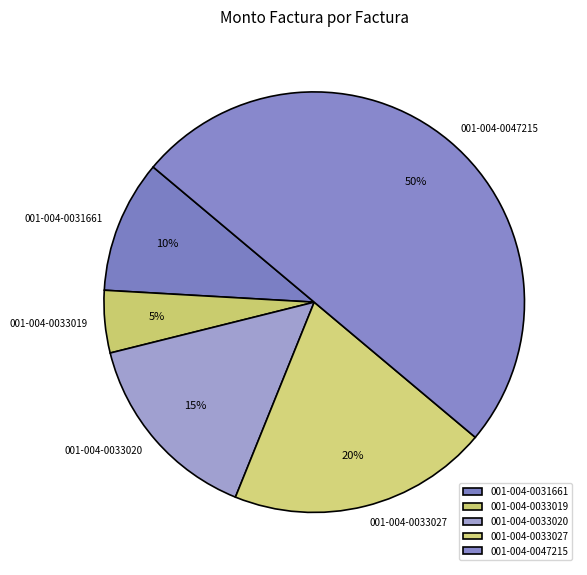

What is the ratio of the value at 001-004-0031661 to the value at 001-004-0033027?

0.5